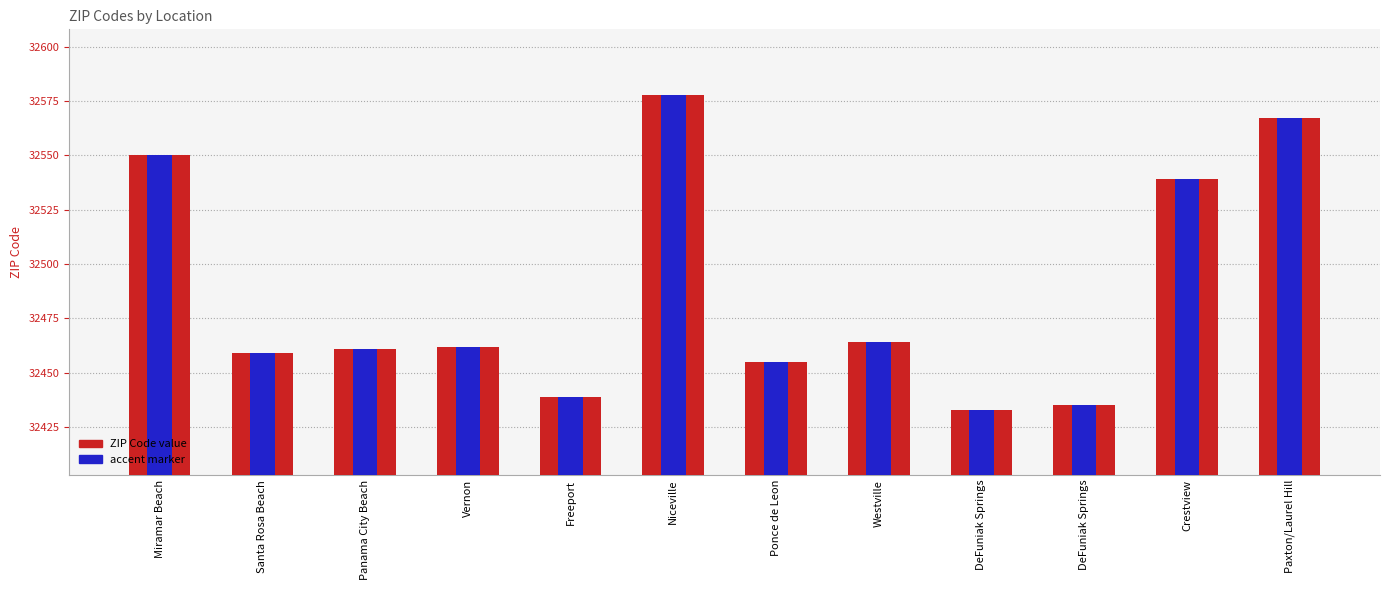

Are the bars grouped side by side (vs. stacked)?

Yes